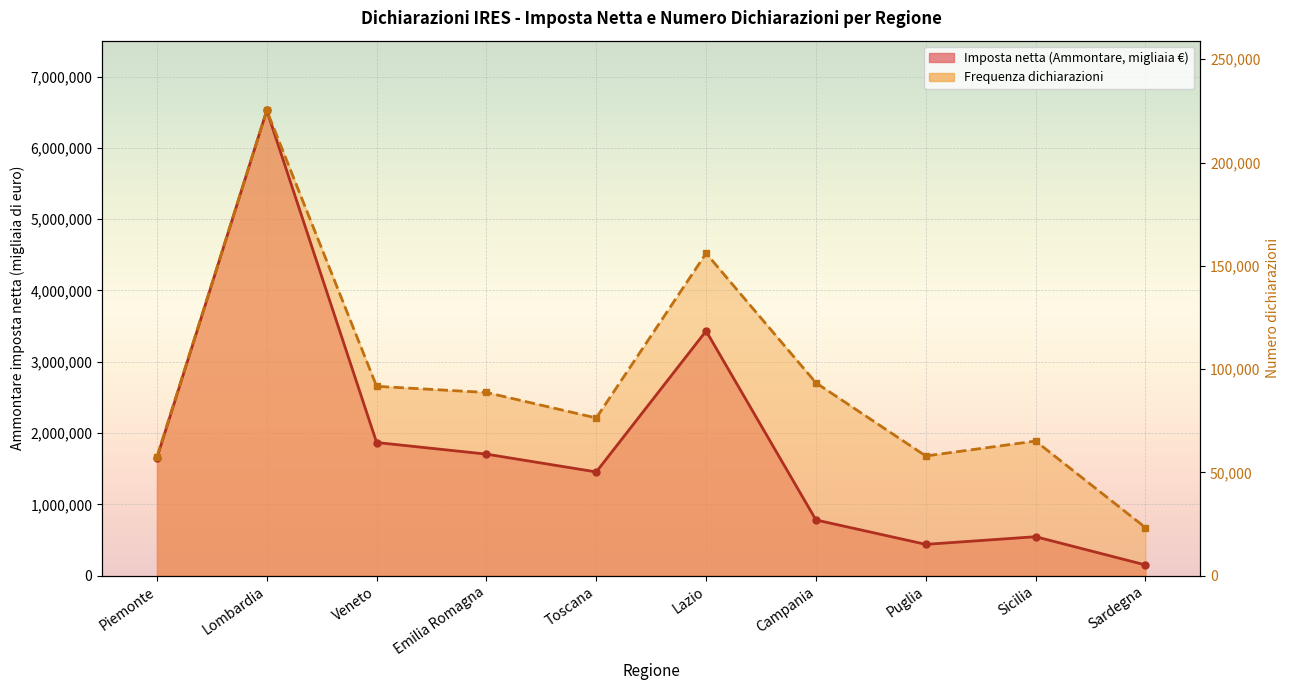

Which category has the highest value in the Imposta netta (Ammontare) series?

Lombardia